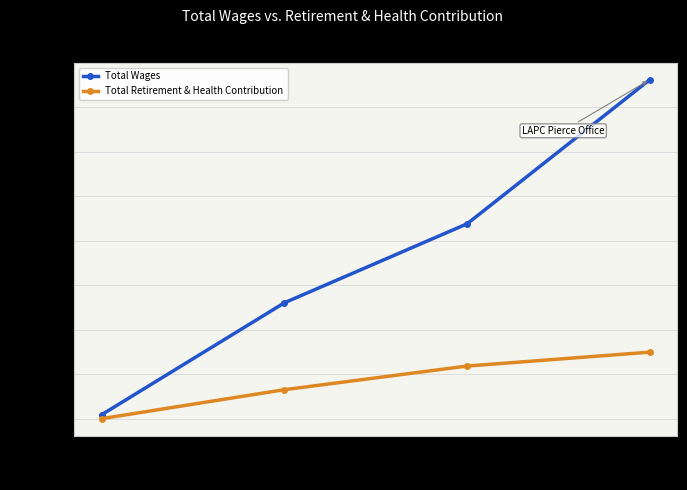

What is the total value across all series at Executive Assistan…?

81490